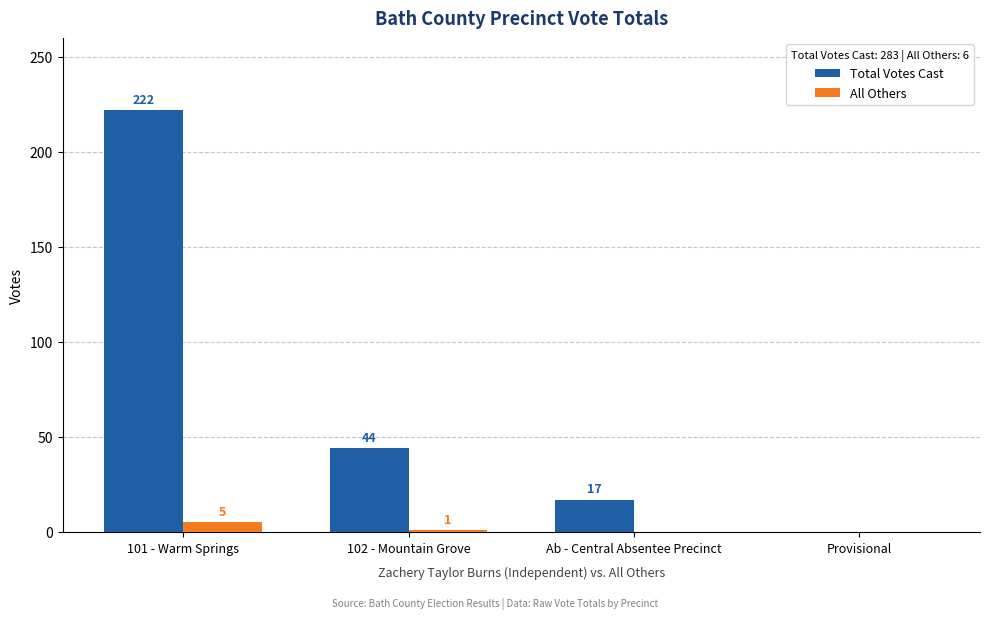

True or false: Total Votes Cast has a value of 26 at 102 - Mountain Grove.

False